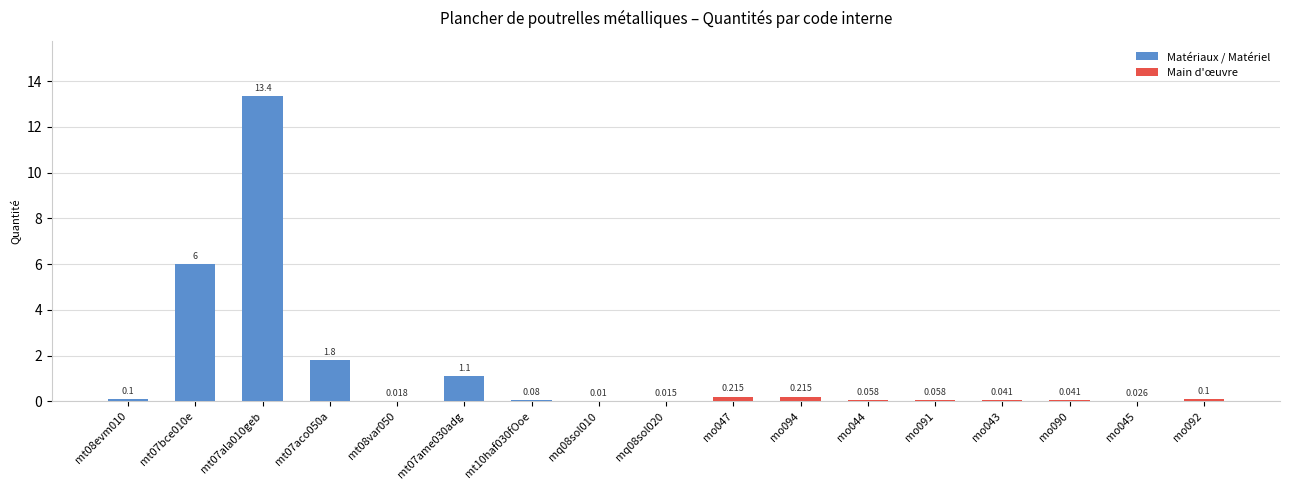

Between mo045 and mt10haf030fOoe, which is larger?

mt10haf030fOoe